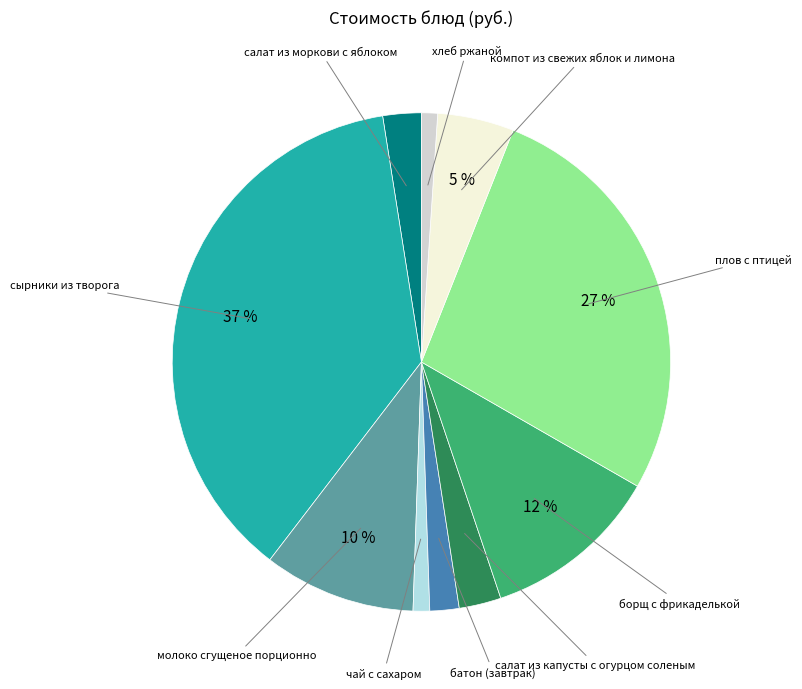

How many slices are in this pie chart?

10